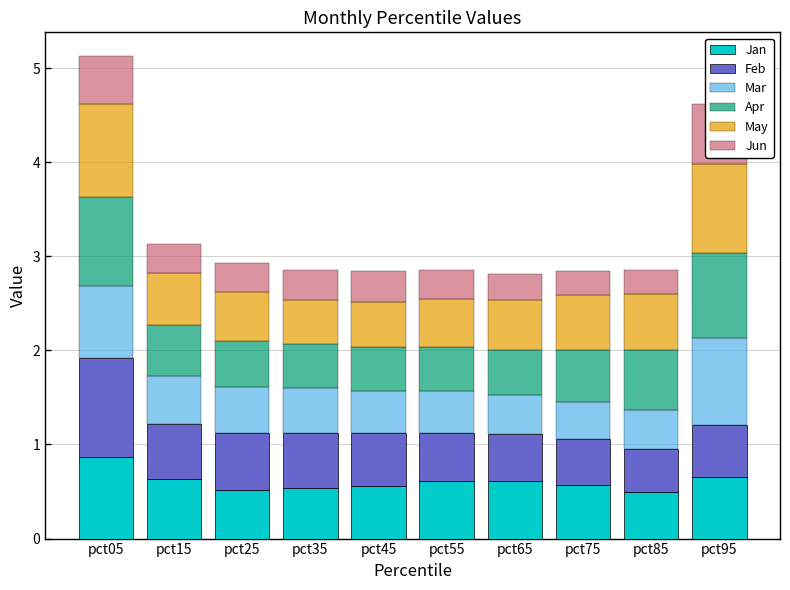

Count the Jan values in the range 0 to 1.

10